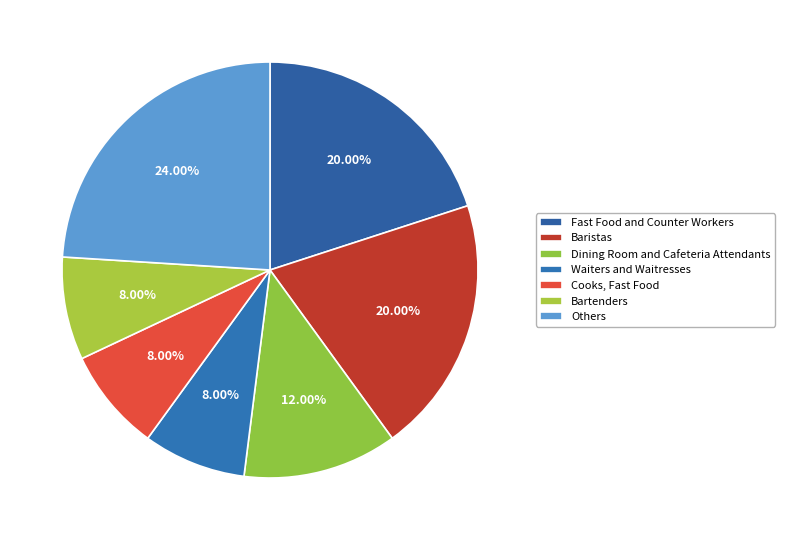

To the nearest percent, what is the average slice percentage?

14%